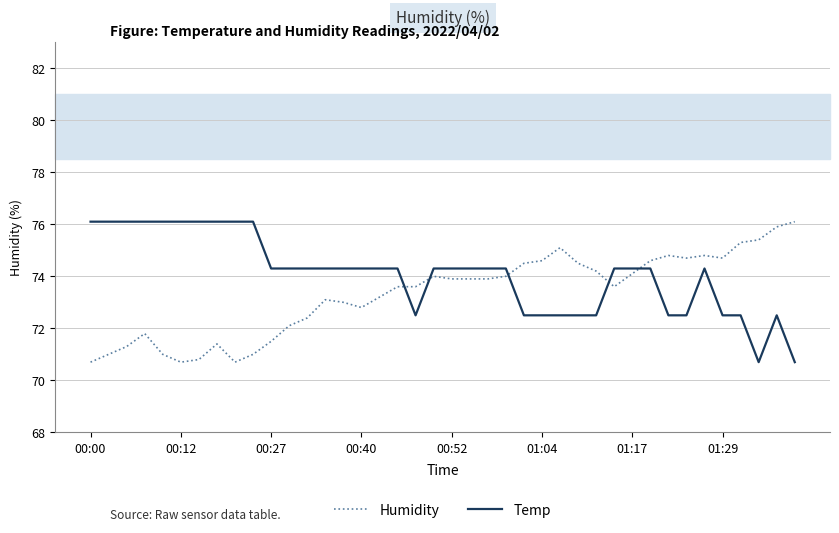

Rank the series by their average value, from lowest to highest.

Humidity, Temp